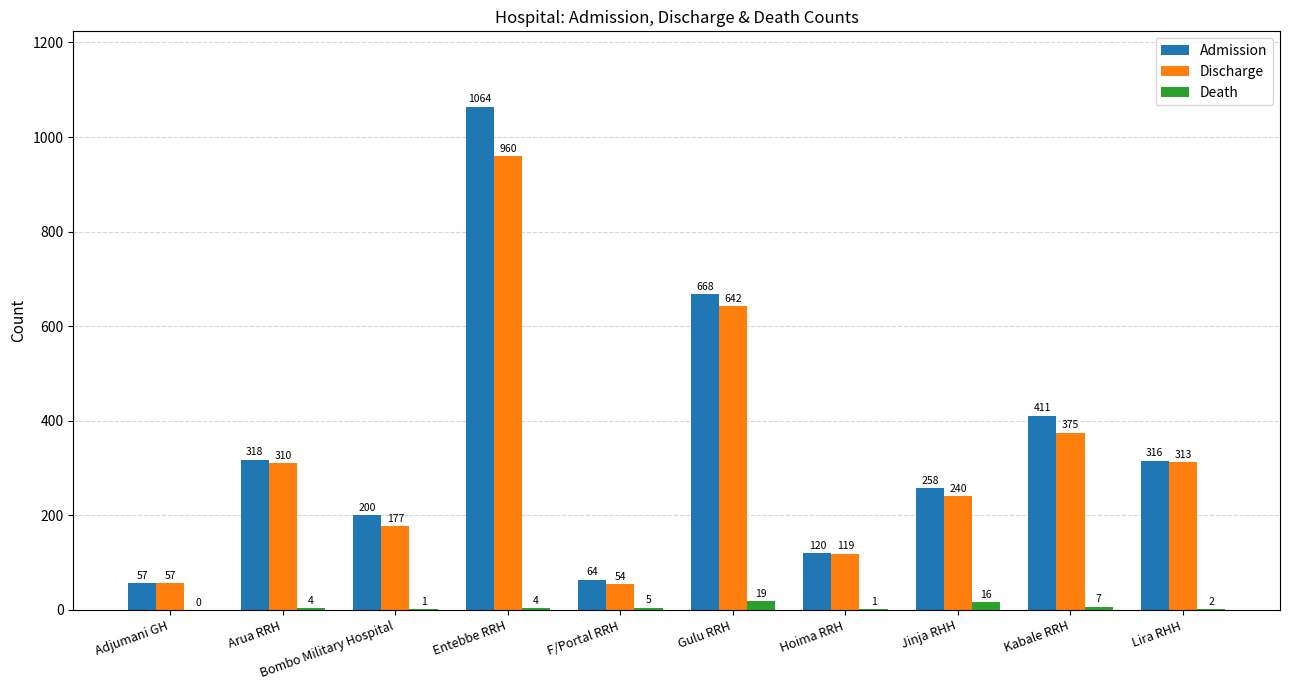

Which category has the highest value in the Admission series?

Entebbe RRH